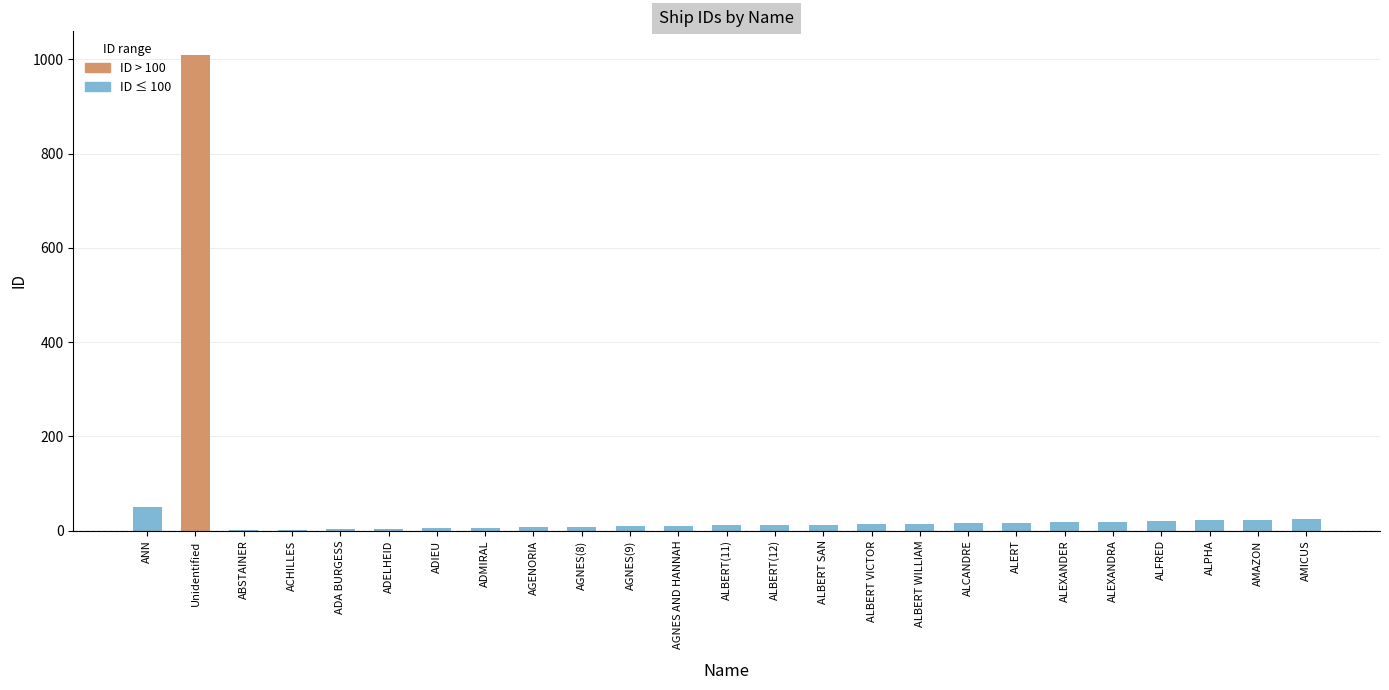

What is the sum of all values?

1339